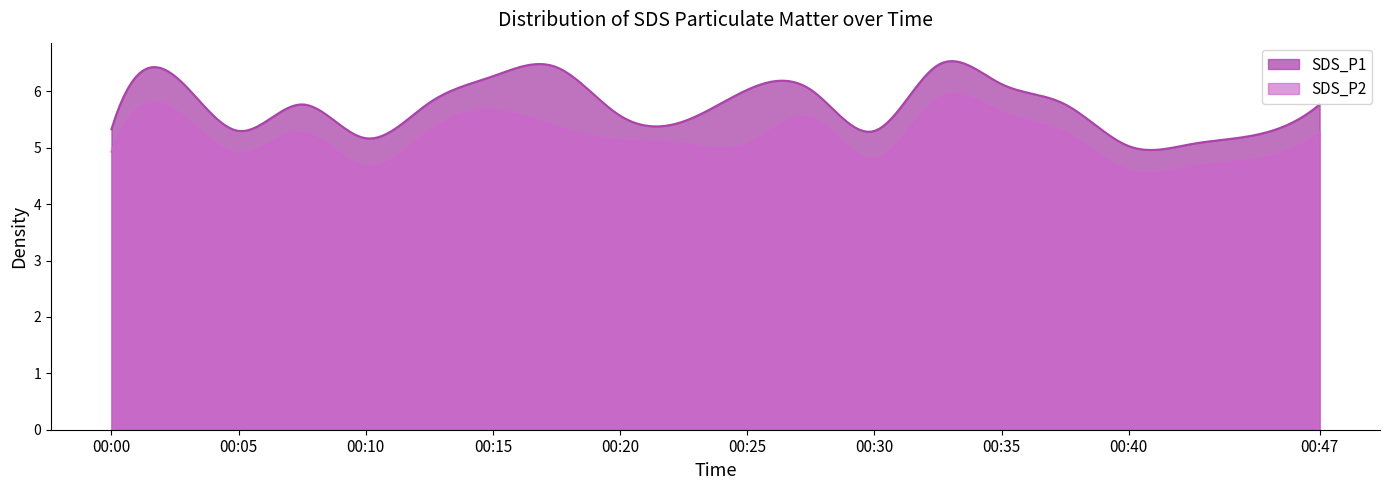

How many lines are shown in the chart?

2